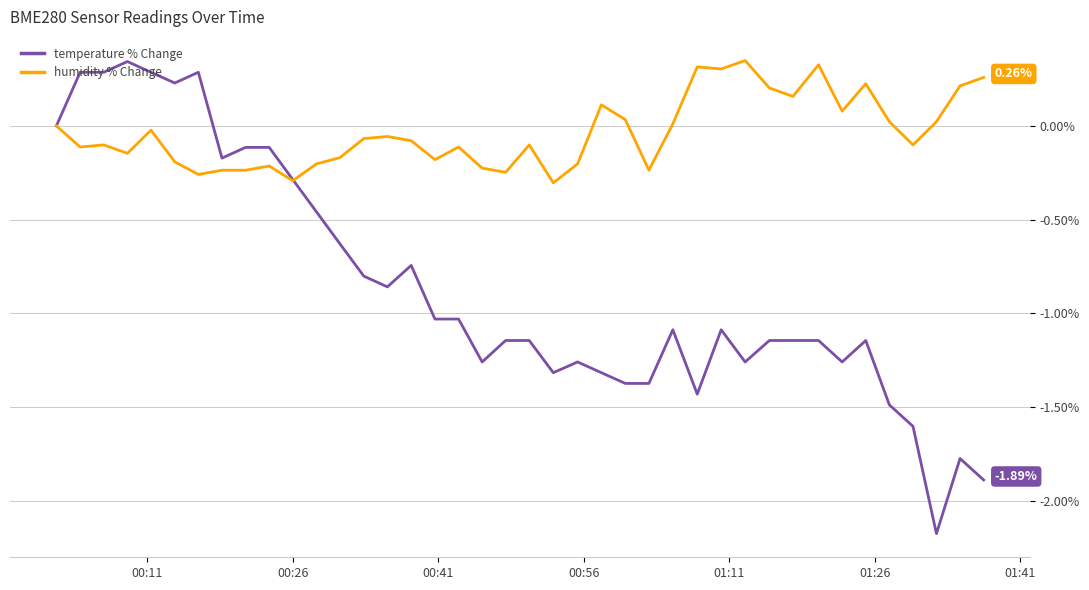

Which series has the widest spread of values?

temperature % Change